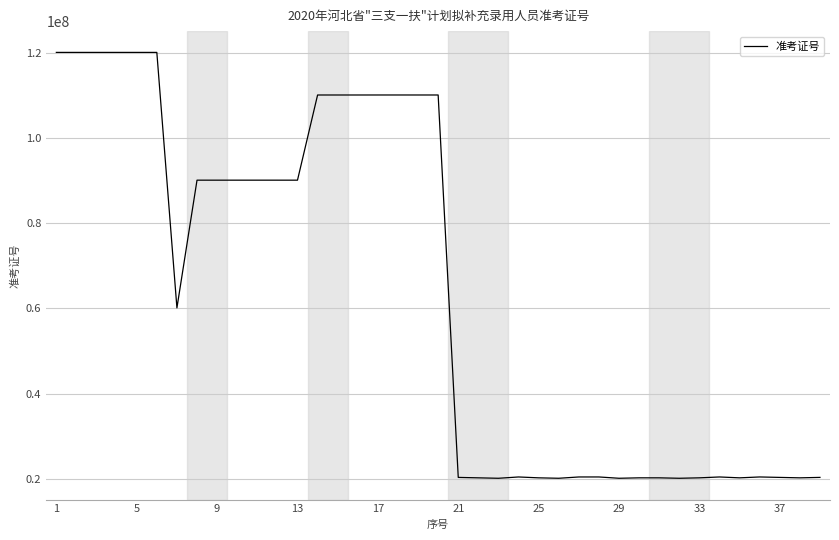

What is the difference between the maximum and minimum values?

100001675